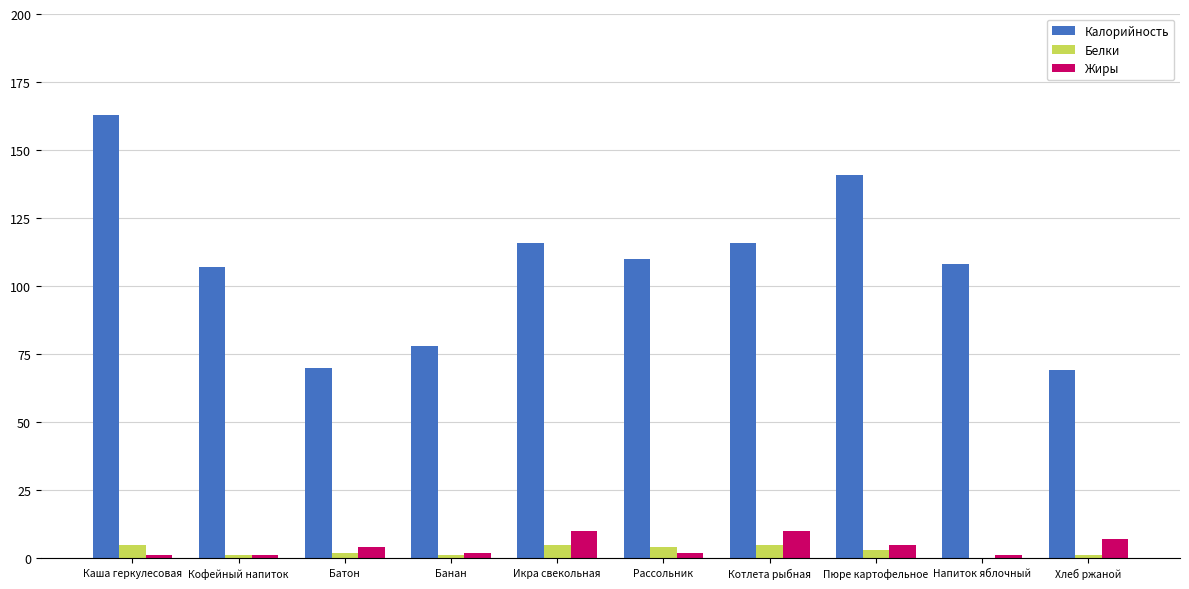

What value does the Жиры series have at Икра свекольная?

10